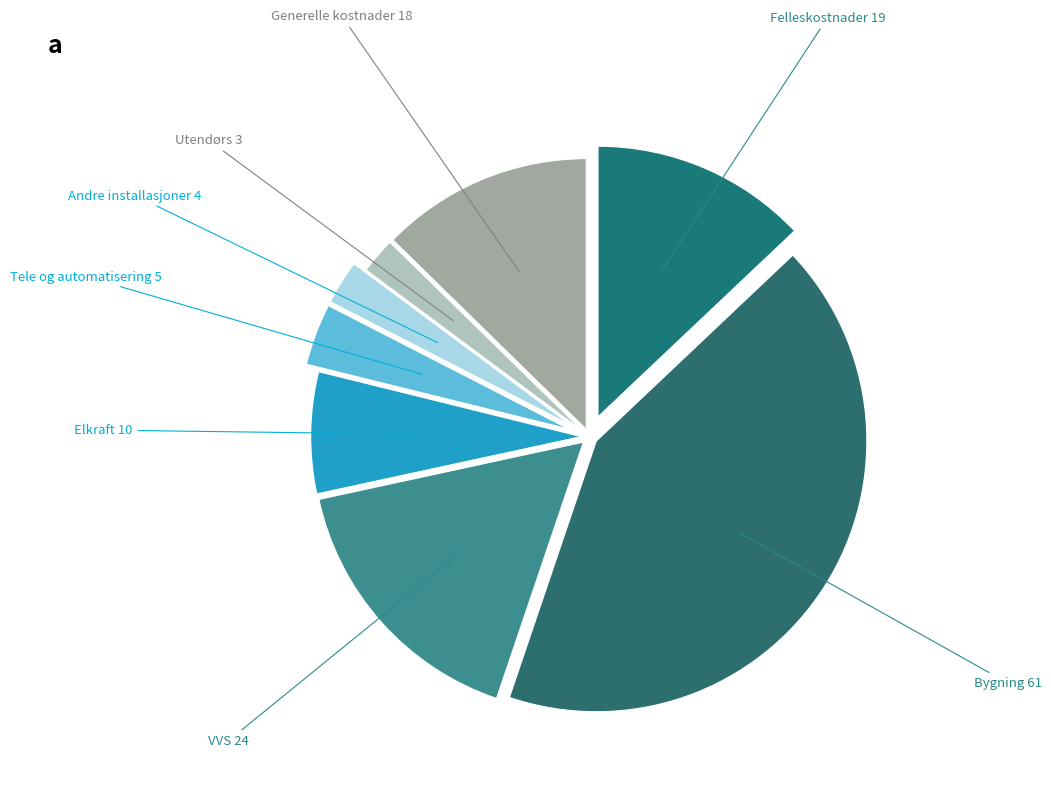

Rank the categories by value from highest to lowest.

Bygning, VVS, Felleskostnader, Generelle kostnader, Elkraft, Tele og automatisering, Andre installasjoner, Utendørs